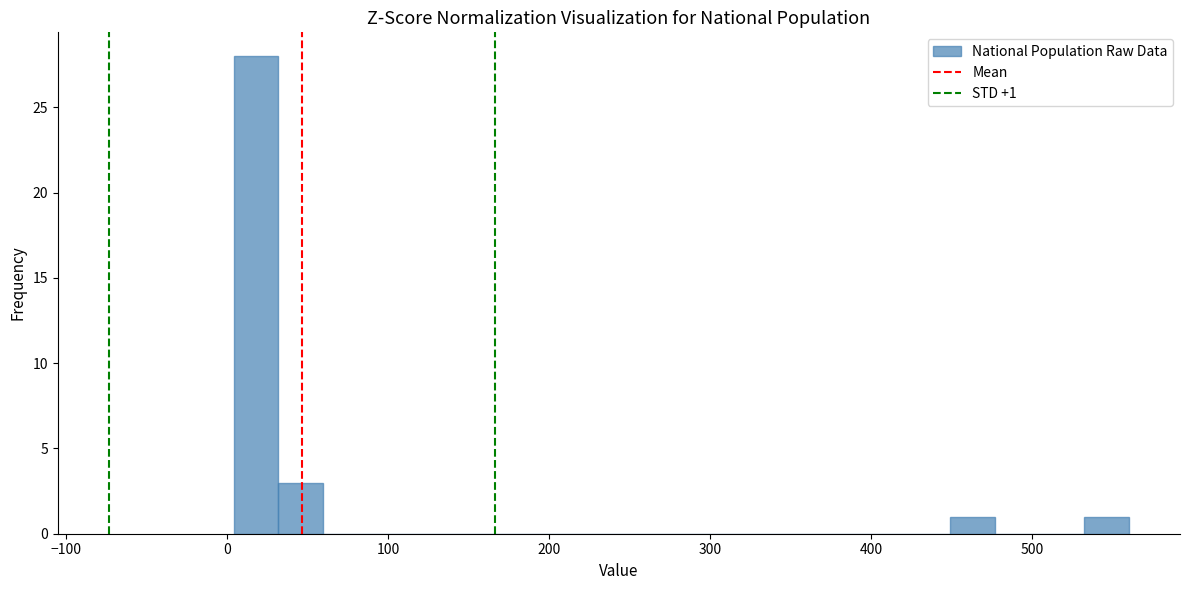

Around what value on the x-axis is the tallest bar? Give the approximate position of its centre, as read against the axis.

20